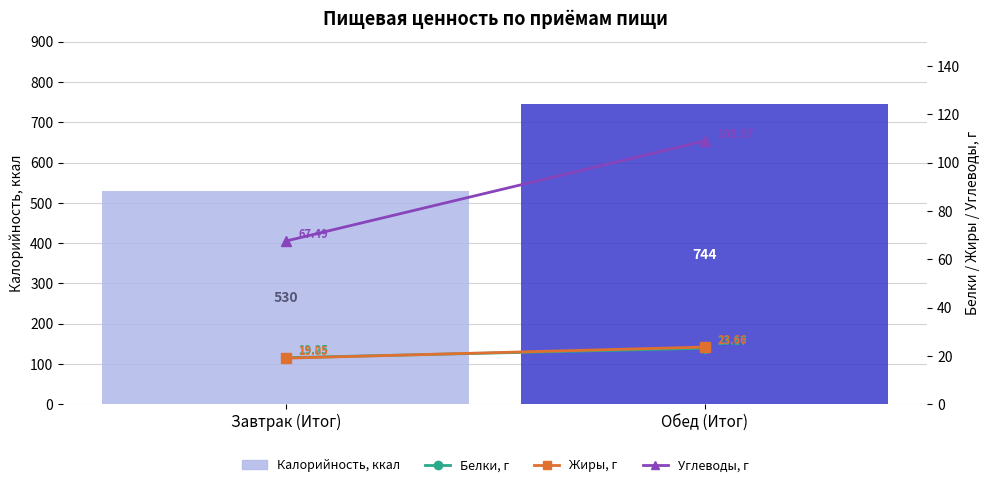

At which category is the sum across all series the highest?

Обед (Итог)